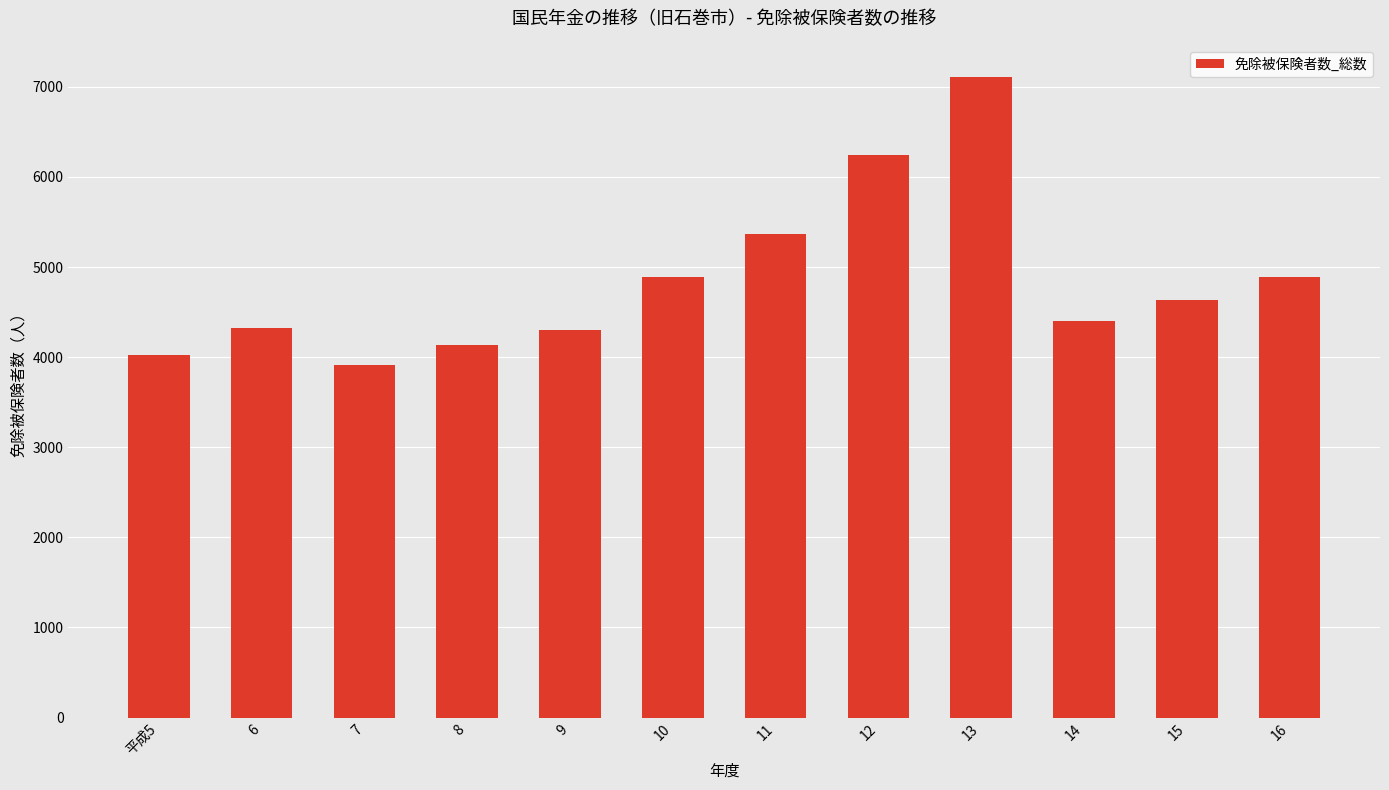

What is the label of the 8th bar from the right?

9